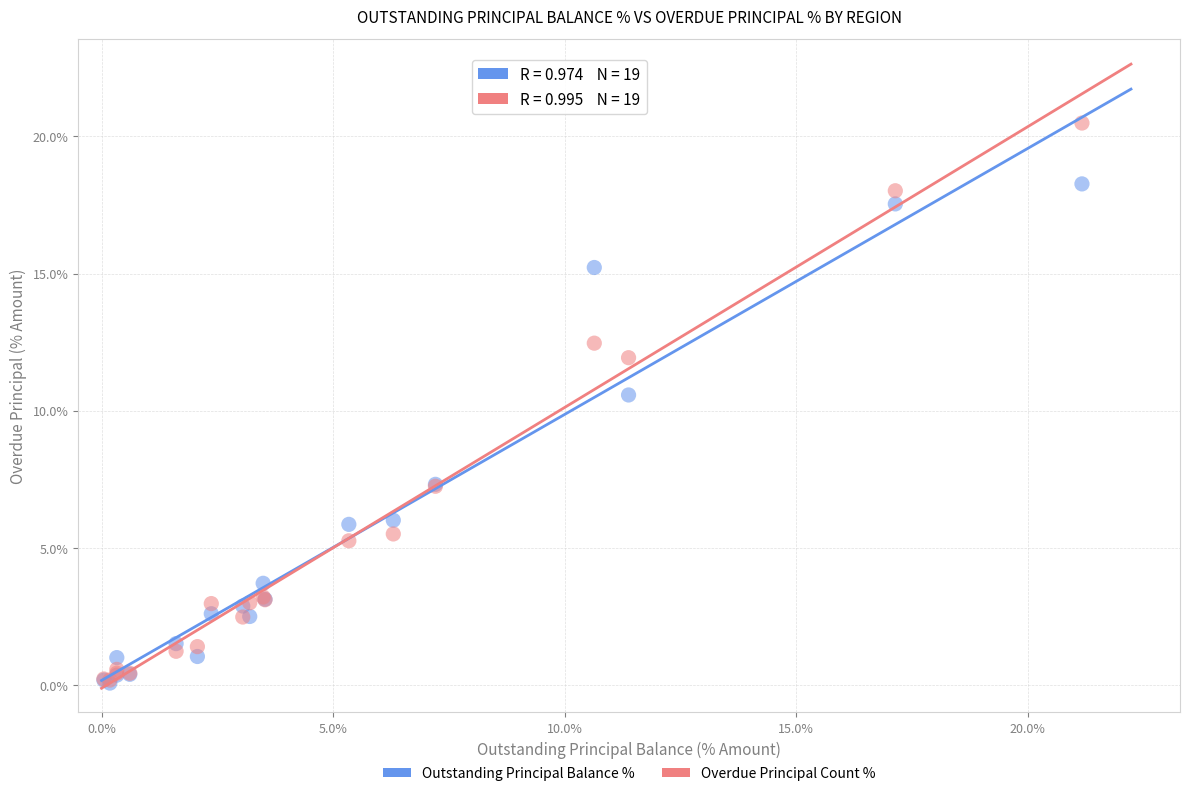

In the Overdue Principal Count % series, what Y value is closest to 10?

11.9